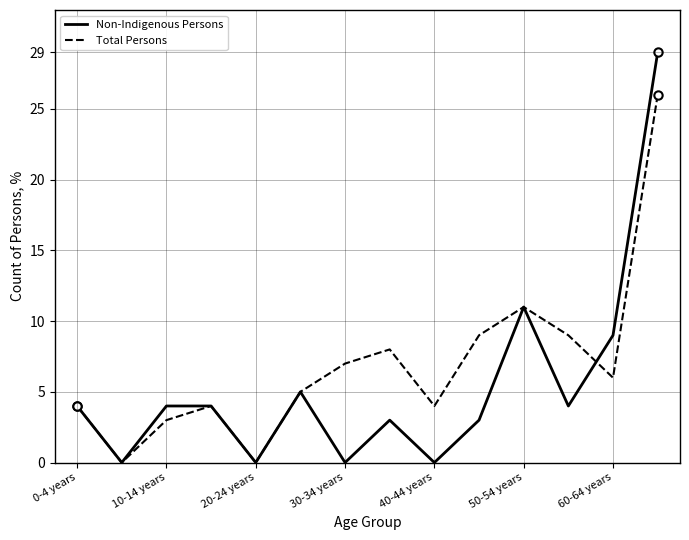

Which series has the largest total across all categories?

Total Persons